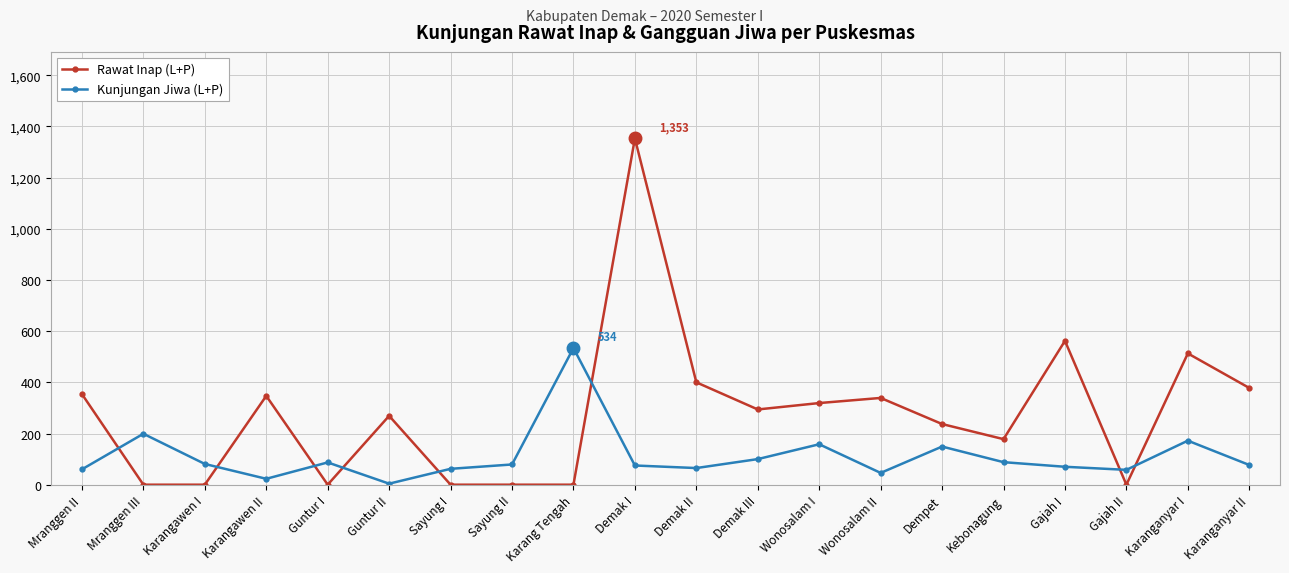

Rank the series at Guntur II from lowest to highest value.

Kunjungan Jiwa (L+P), Rawat Inap (L+P)